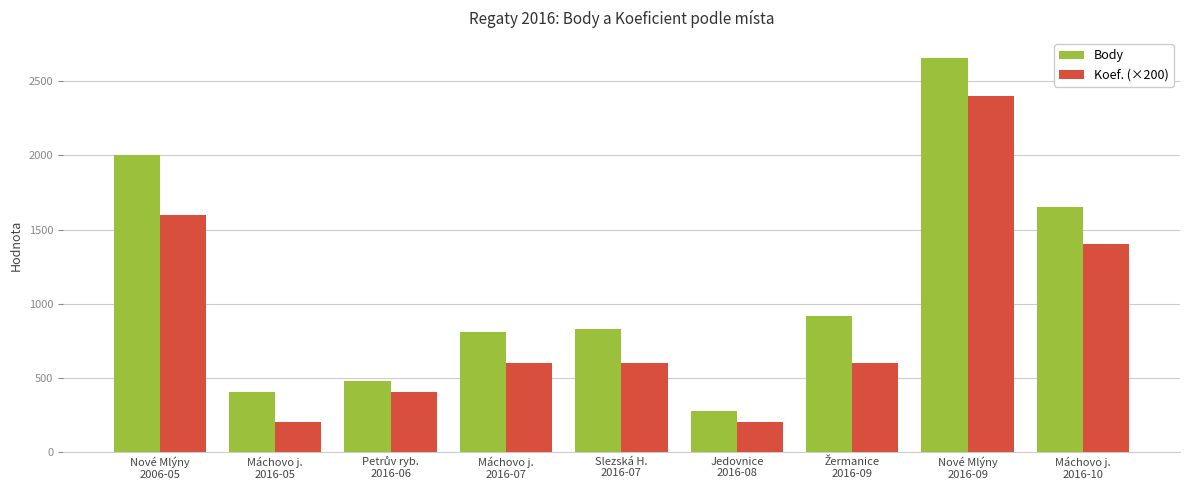

What is the spread (max minus min) of values at Máchovo j.
2016-10?

250